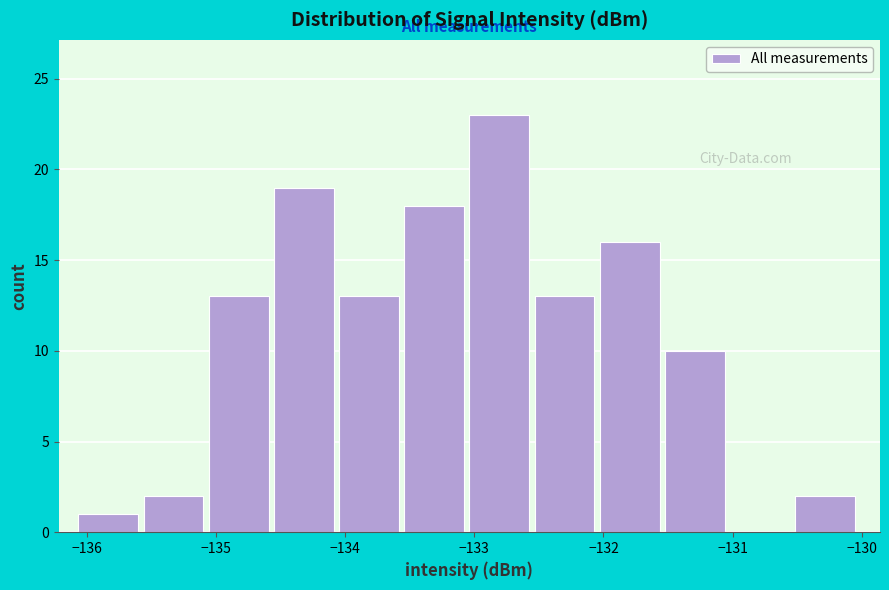

Reading left to right, transcribe this chart: for each bar, give the range it covers on the x-axis and its height. Neither the bar edges nor the heights are printed on the chart, so give them approximately, as read against the axes.

-136.1 to -135.6: 1
-135.6 to -135.1: 2
-135.1 to -134.6: 13
-134.6 to -134.0: 19
-134.0 to -133.5: 13
-133.5 to -133.0: 18
-133.0 to -132.5: 23
-132.5 to -132.0: 13
-132.0 to -131.5: 16
-131.5 to -131.0: 10
-131.0 to -130.5: 0
-130.5 to -130.0: 2